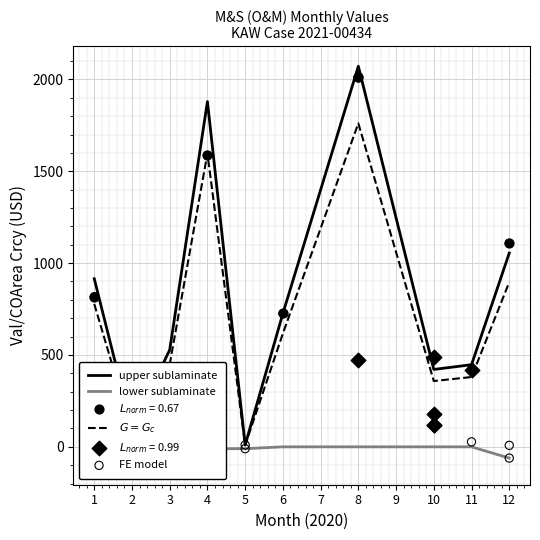

Between 3 and 4, which is larger?

3